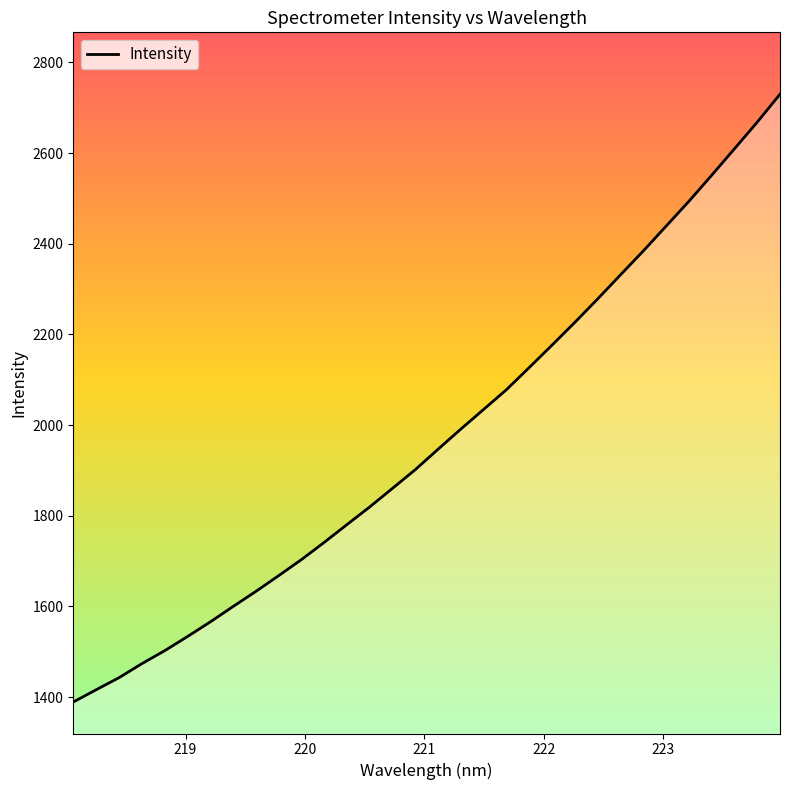

What is the greatest value displayed?

2730.0